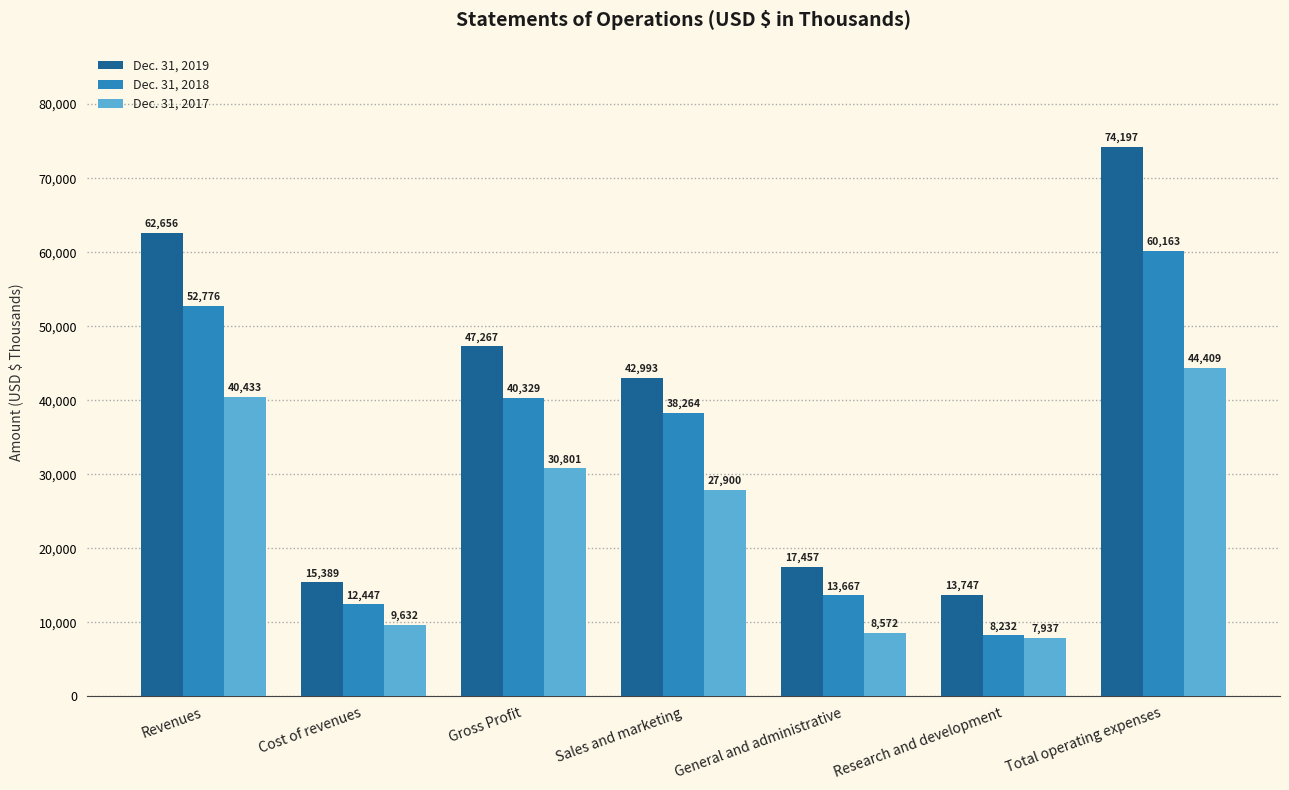

True or false: Dec. 31, 2019 has a value of 22185 at Cost of revenues.

False